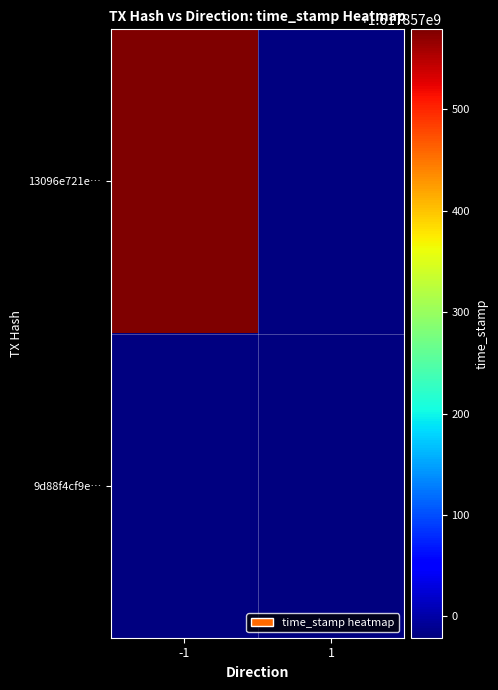

Which series changed the most between direction and time_stamp?

13096e721e5219b216d8c9b4bb8a3633514b54b